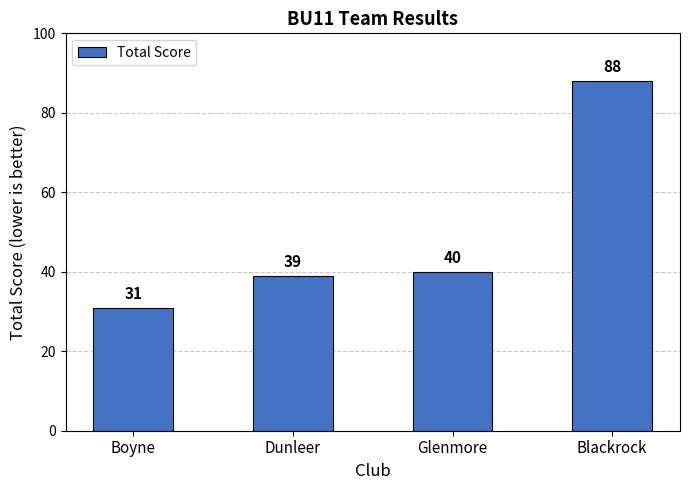

What is the smallest value displayed?

31